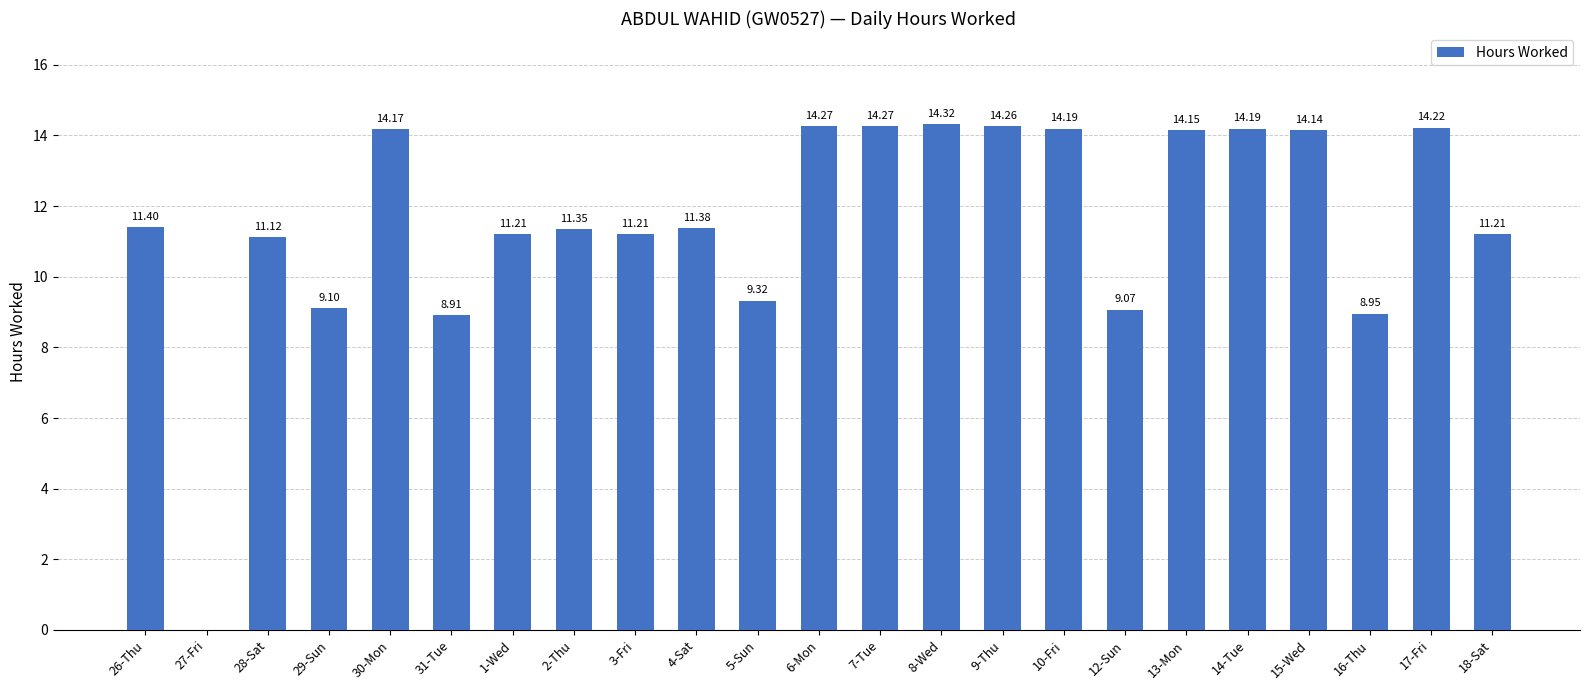

What is the sum of all values?

266.4